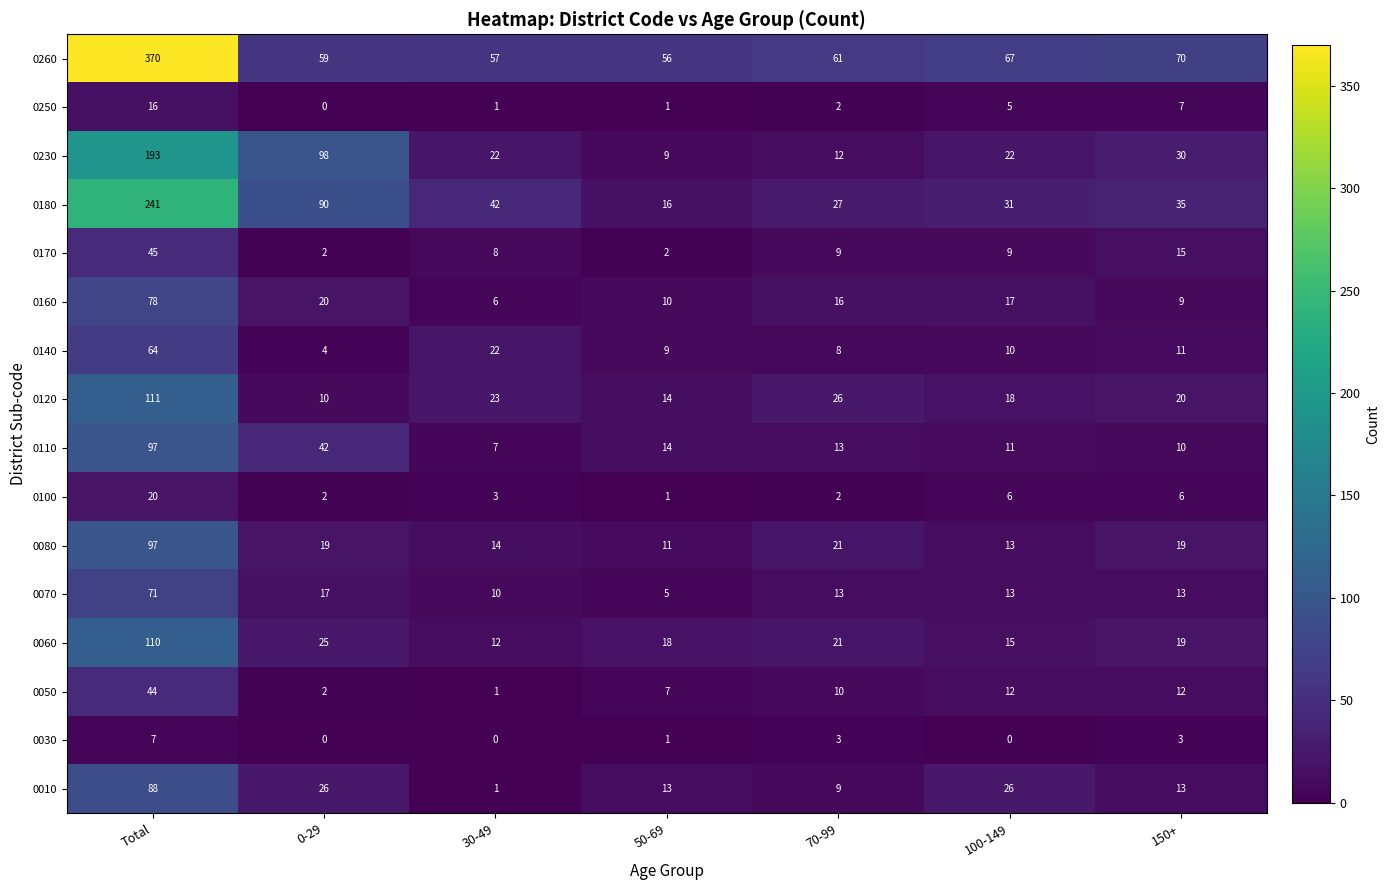

At how many categories does at least one series exceed 47?

7